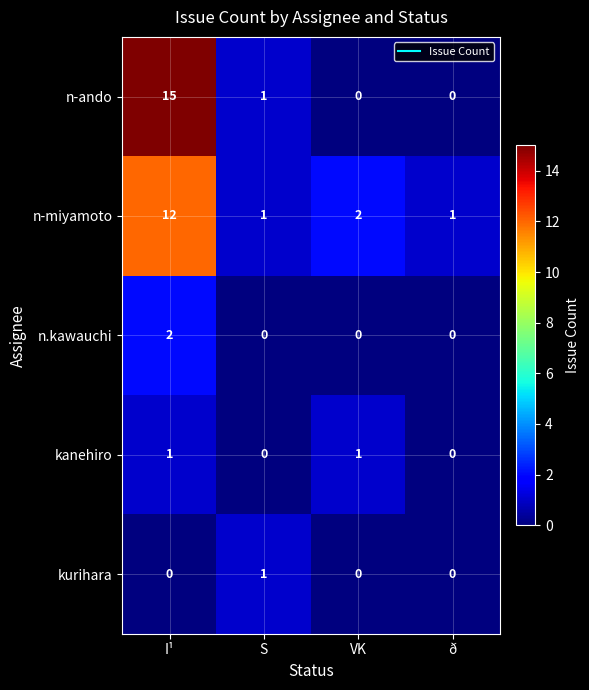

Reading left to right, what are all the values shown in this chart?

n-ando: 15	1	0	0
n-miyamoto: 12	1	2	1
n.kawauchi: 2	0	0	0
kanehiro: 1	0	1	0
kurihara: 0	1	0	0